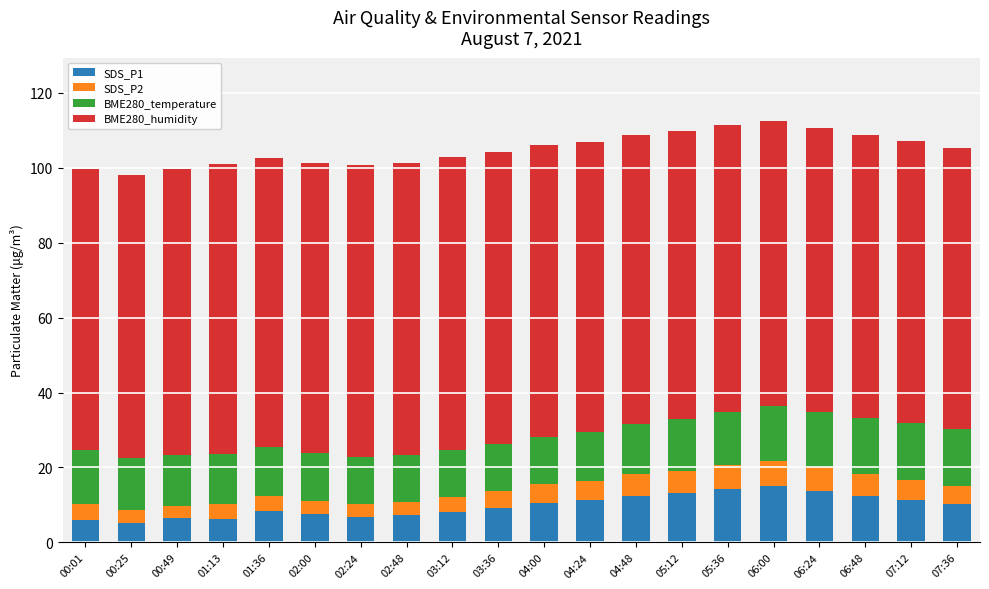

What is the maximum value for SDS_P1?

15.0